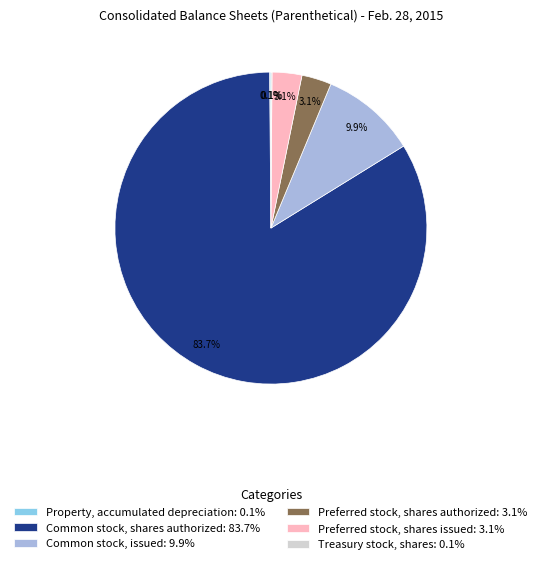

Between Preferred stock, shares authorized: 3.1% and Common stock, issued: 9.9%, which is larger?

Common stock, issued: 9.9%